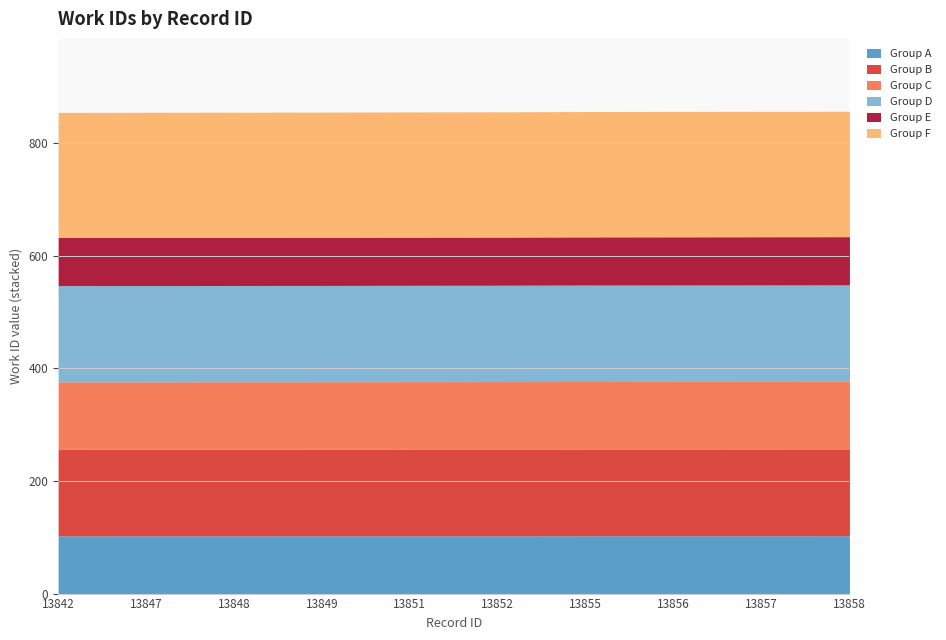

What is the maximum value for Group A?

102.8